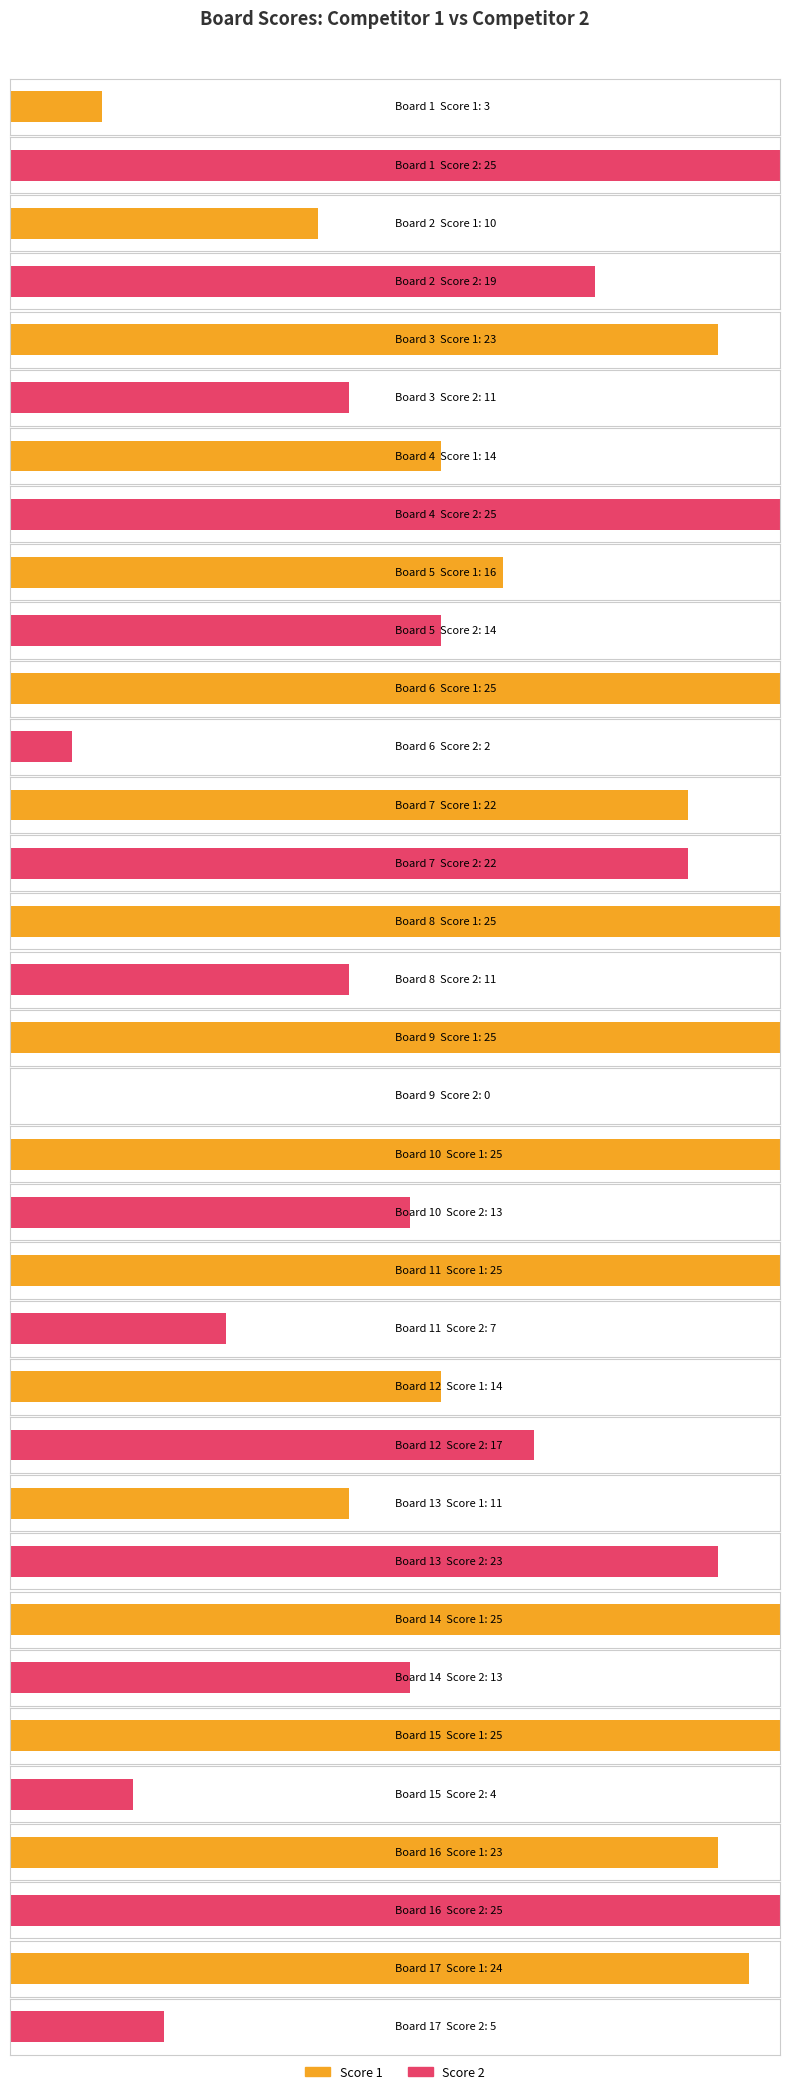

Reading left to right, transcribe all the data shown in this chart.

Score 1: 1=3	2=10	3=23	4=14	5=16	6=25	7=22	8=25	9=25	10=25	11=25	12=14	13=11	14=25	15=25	16=23	17=24
Score 2: 1=25	2=19	3=11	4=25	5=14	6=2	7=22	8=11	9=0	10=13	11=7	12=17	13=23	14=13	15=4	16=25	17=5